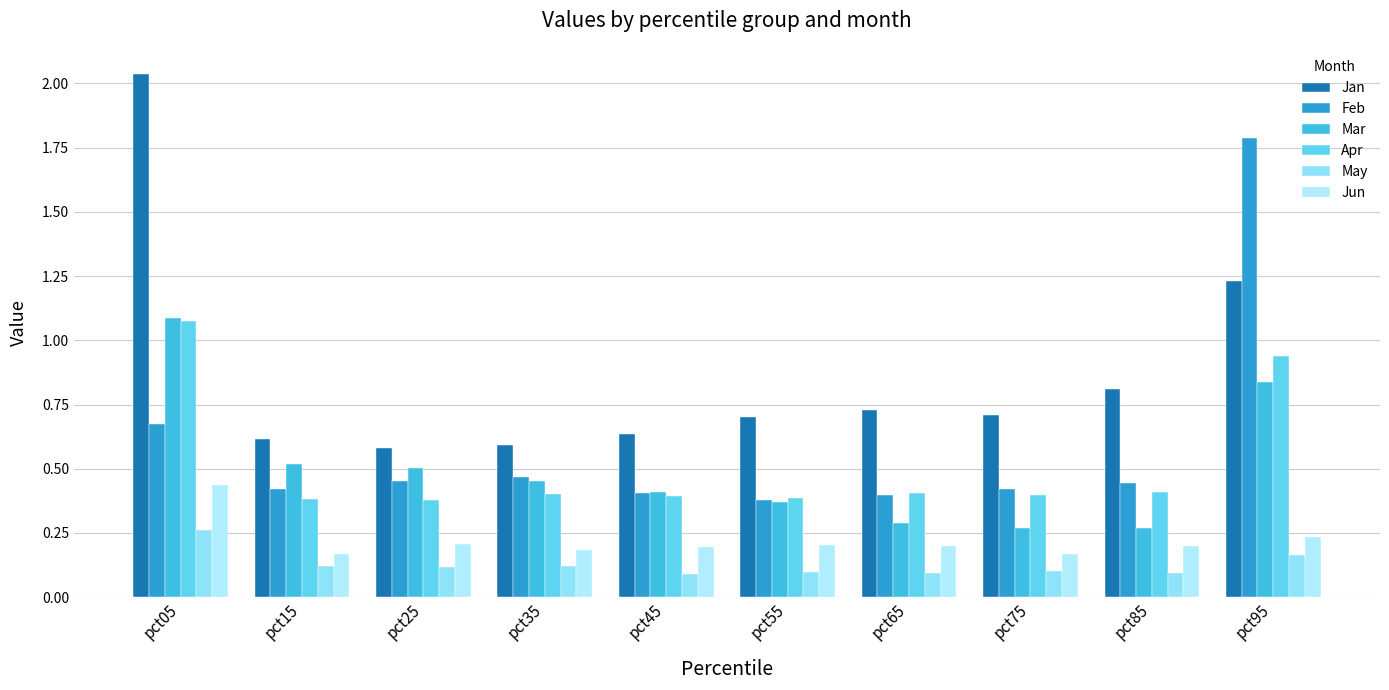

At which category does the chart reach its minimum across all series?

pct45